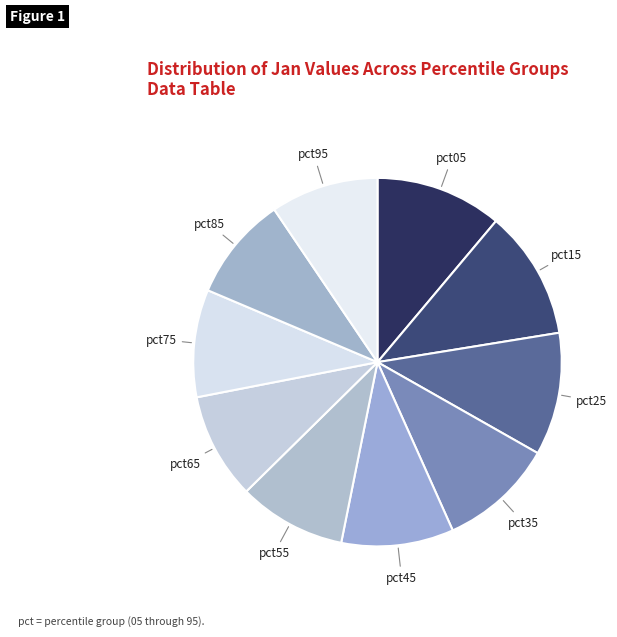

How many slices are in this pie chart?

10